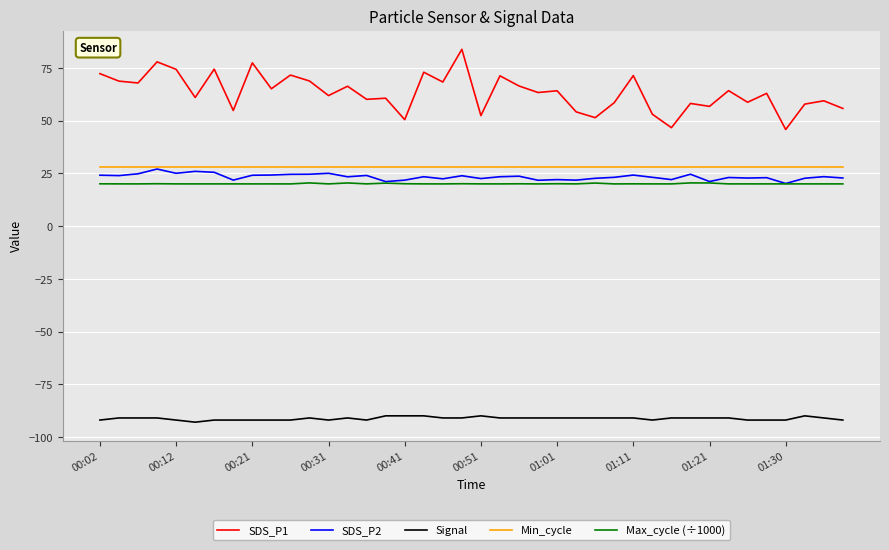

Which series has the largest total across all categories?

SDS_P1